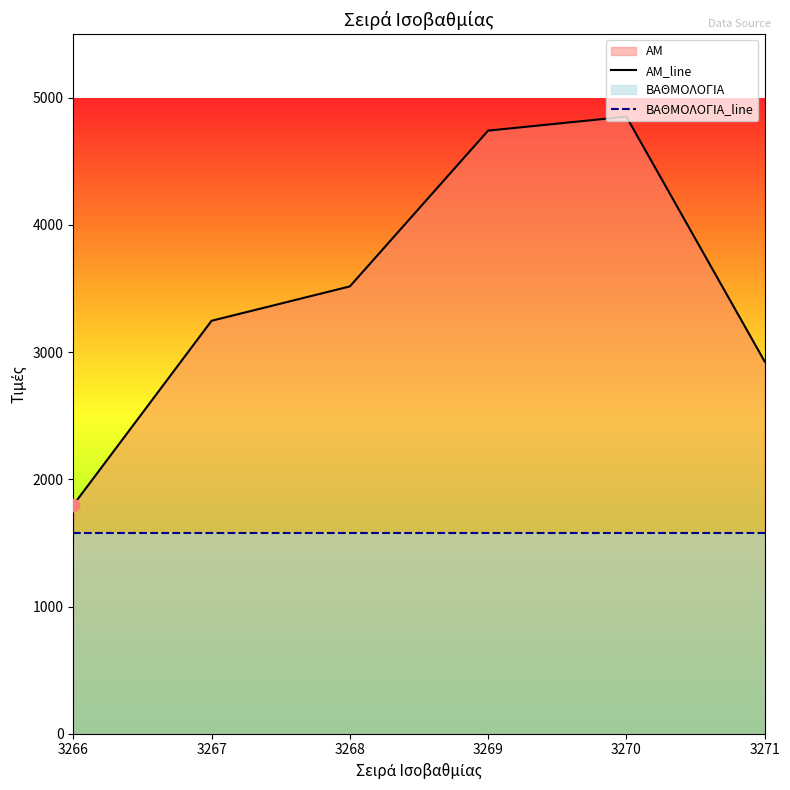

Is the value of ΑΜ_line at 3270 greater than the value of ΒΑΘΜΟΛΟΓΙΑ_line at 3267?

Yes